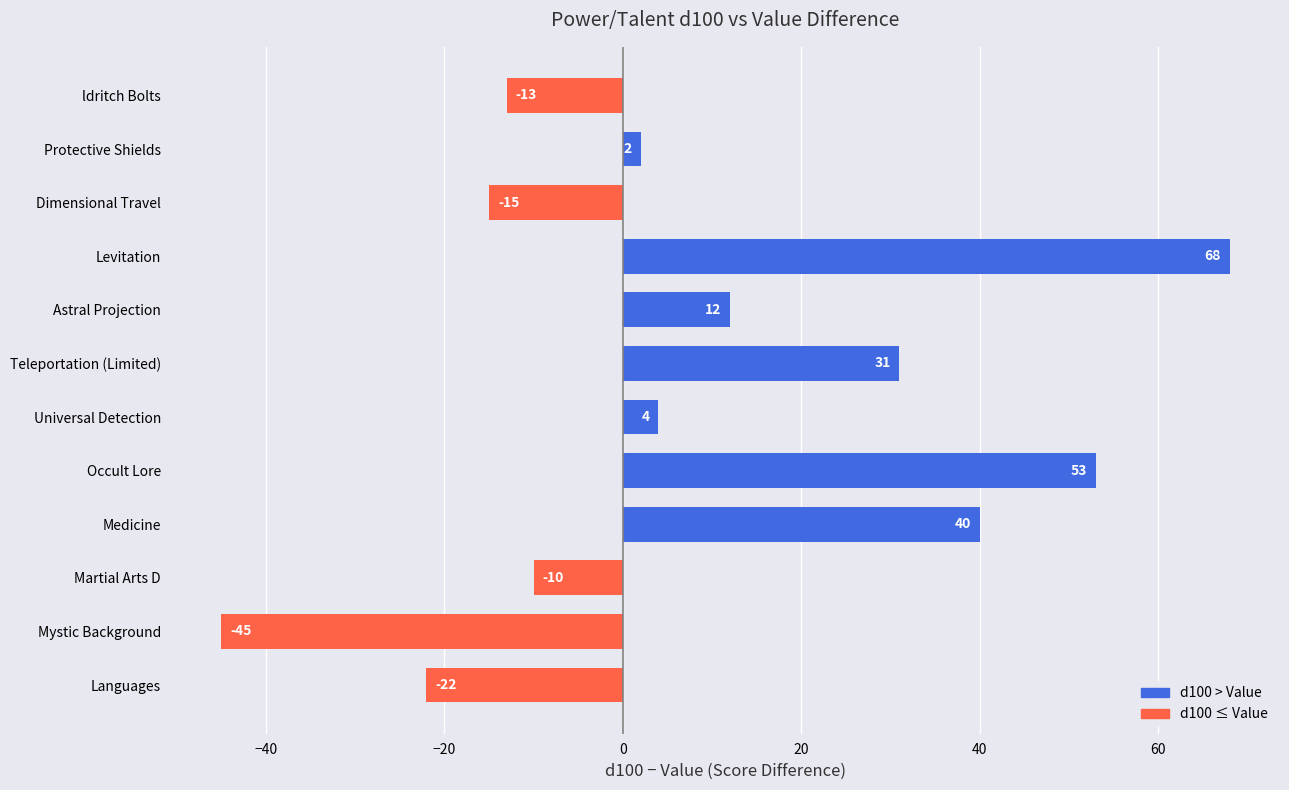

The value at Medicine is 40. True or false?

True